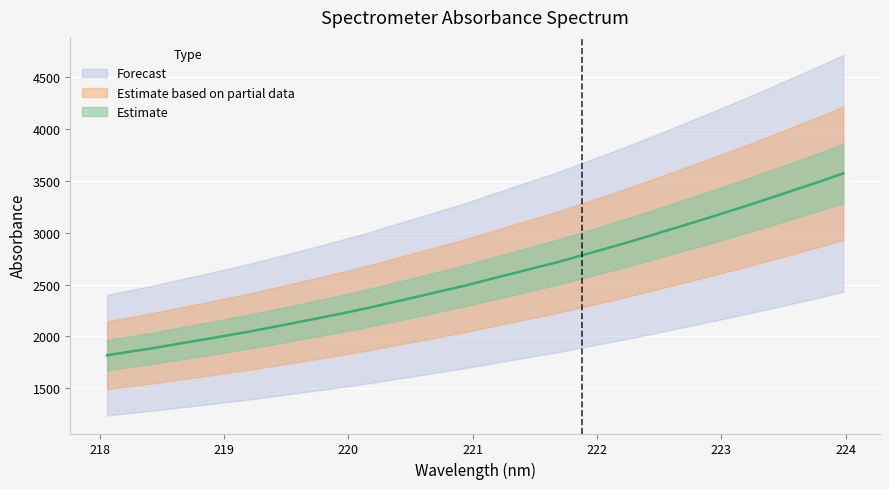

Rank the categories by value from lowest to highest.

218.0596, 218.2508, 218.442, 218.6332, 218.8244, 219.0156, 219.2067, 219.3979, 219.589, 219.7801, 219.9712, 220.1623, 220.3533, 220.5444, 220.7354, 220.9264, 221.1174, 221.3083, 221.4993, 221.6902, 221.8812, 222.0721, 222.263, 222.4538, 222.6447, 222.8355, 223.0264, 223.2172, 223.408, 223.5987, 223.7895, 223.9802